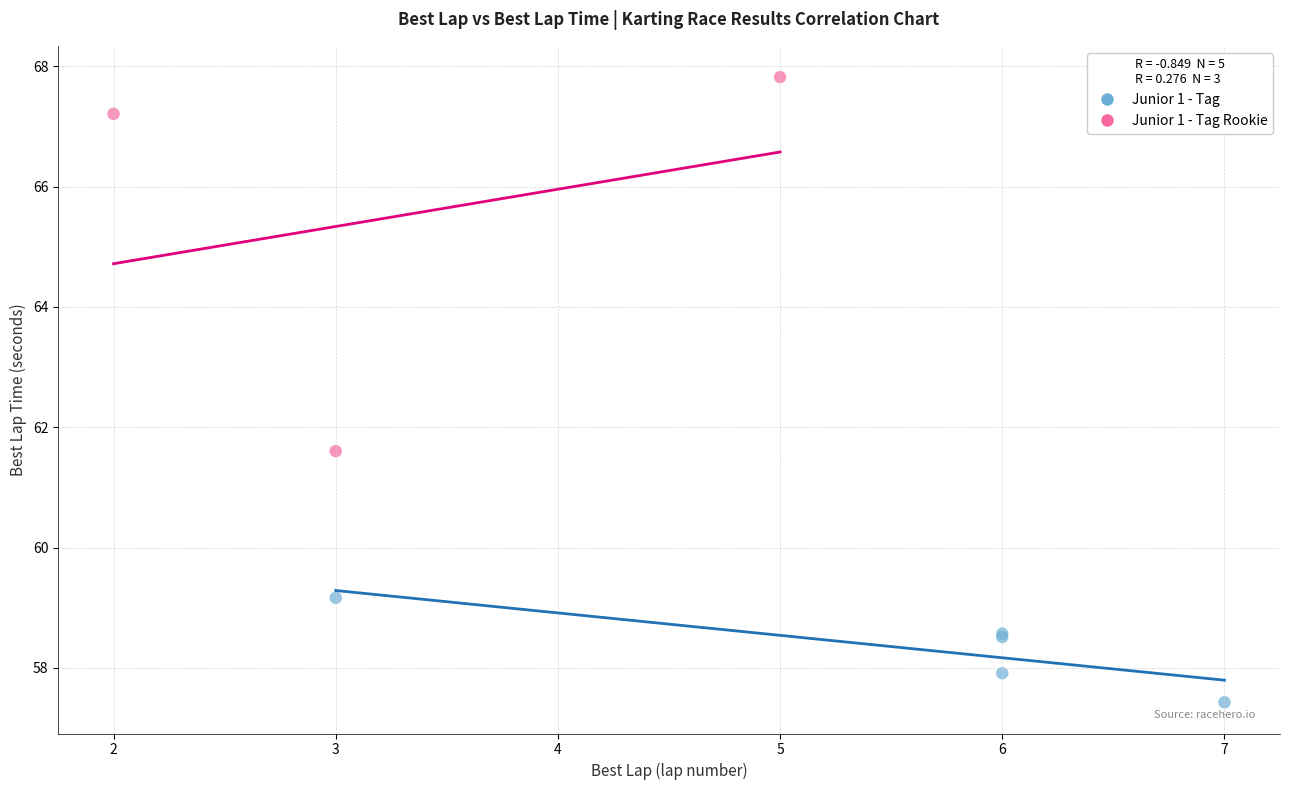

Which series has the largest Y range (max minus min)?

Junior 1 - Tag Rookie